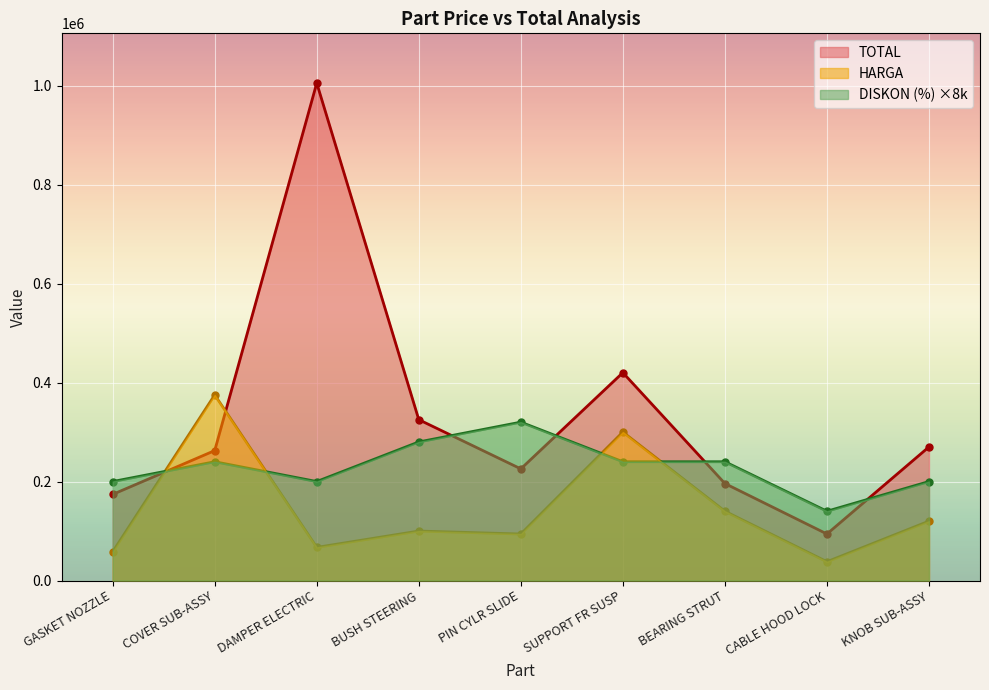

True or false: DISKON (%) has a value of 167930 at SUPPORT FR SUSP.

False